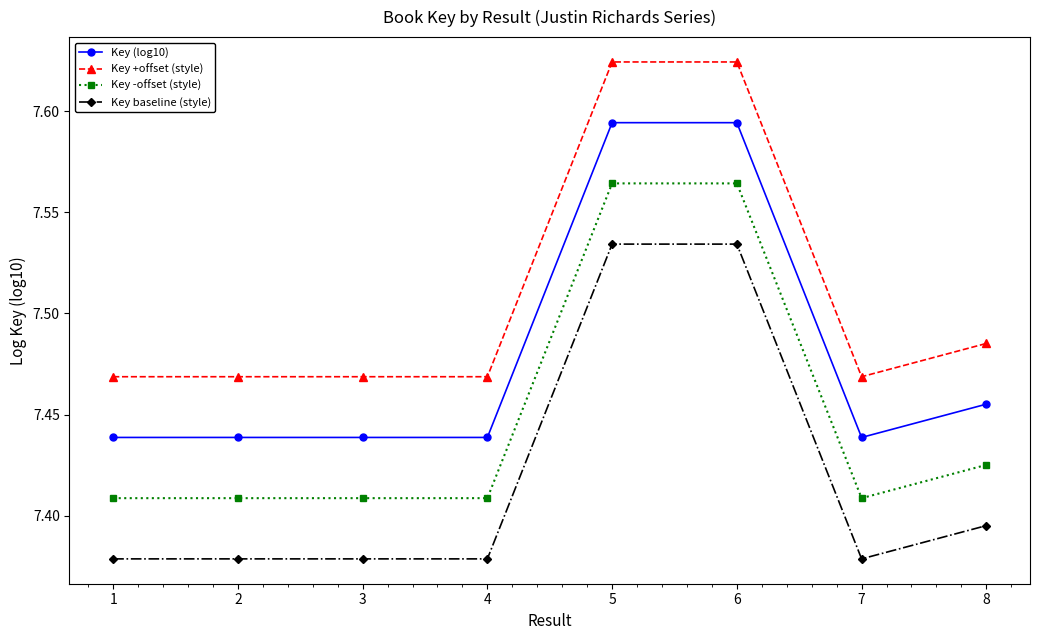

How many data points does each series have?

8